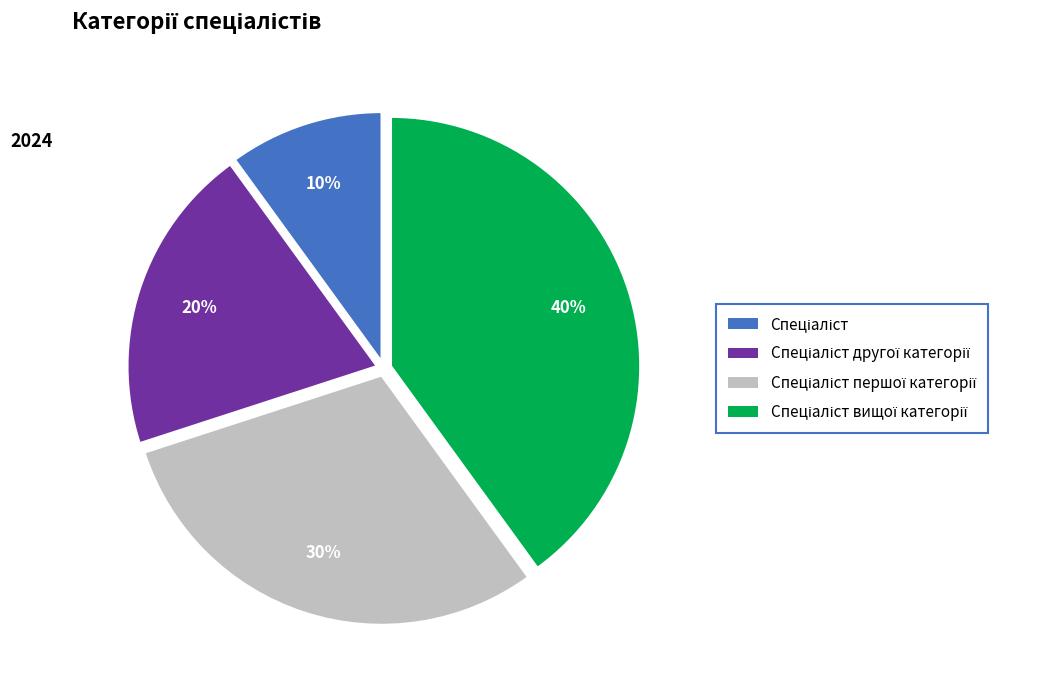

To the nearest percent, what is the average slice percentage?

25%